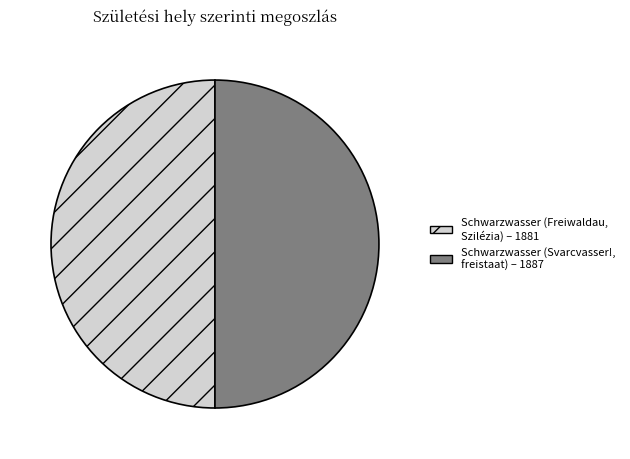

Combined, do Schwarzwasser (Svarcvasser!, freistaat) – 1887 and Schwarzwasser (Freiwaldau, Szilézia) – 1881 account for over 50%?

Yes